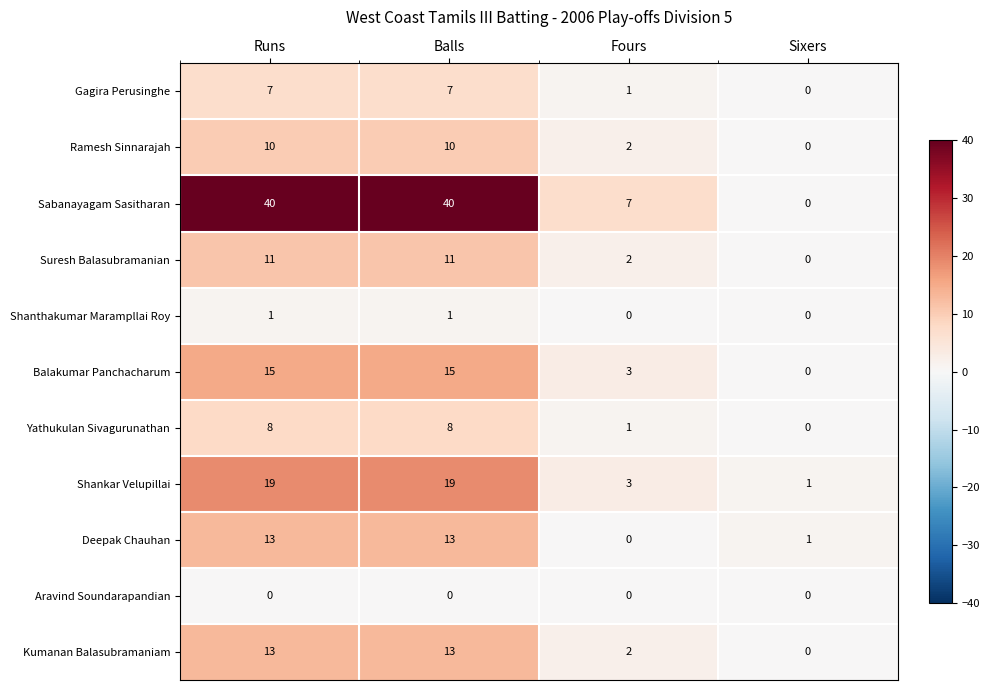

What is the total value across all series at Fours?

21